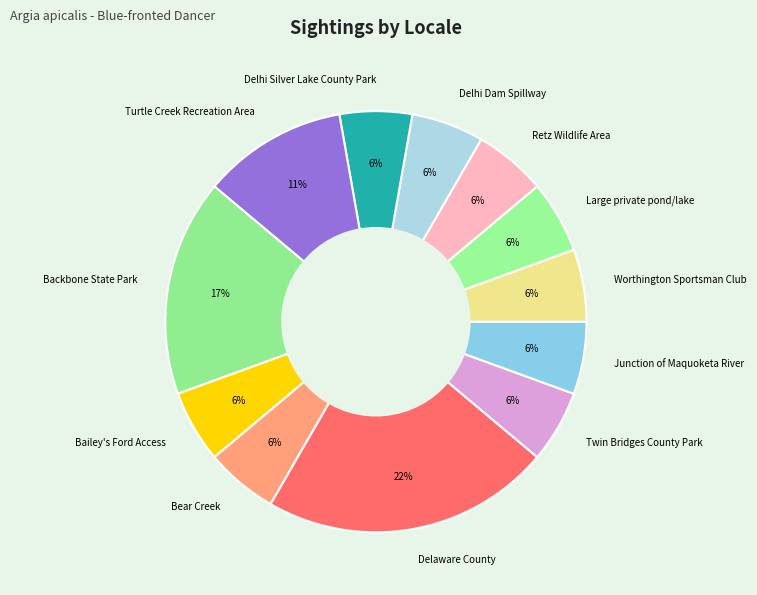

Count the number of slices in the pie.

12